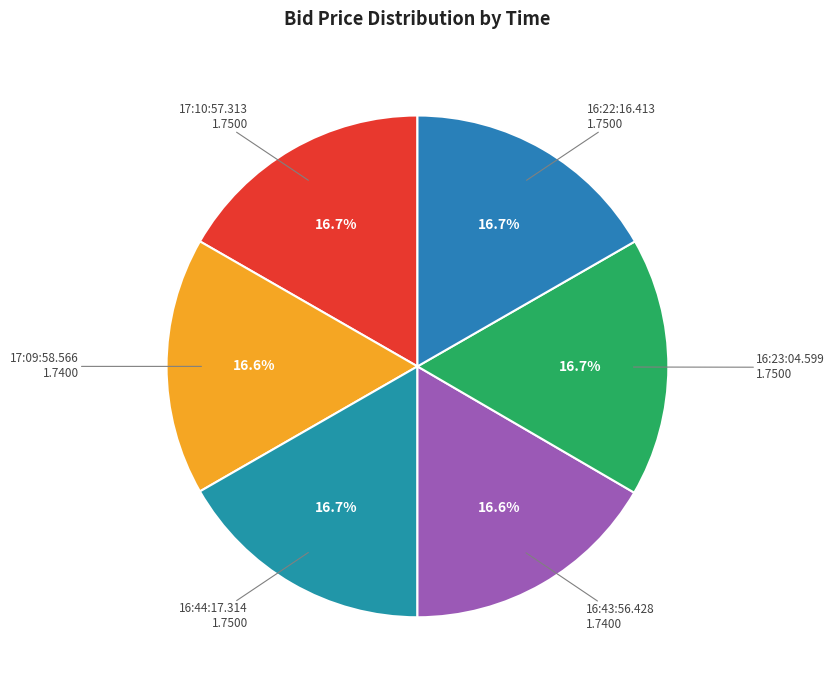

How many slices are in this pie chart?

6